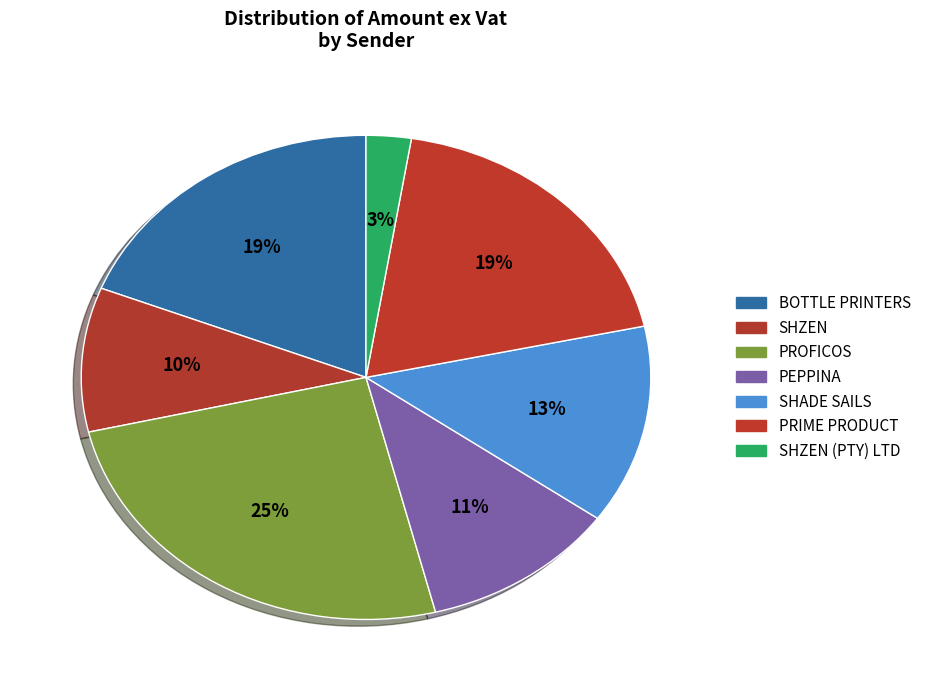

Count the number of slices in the pie.

7